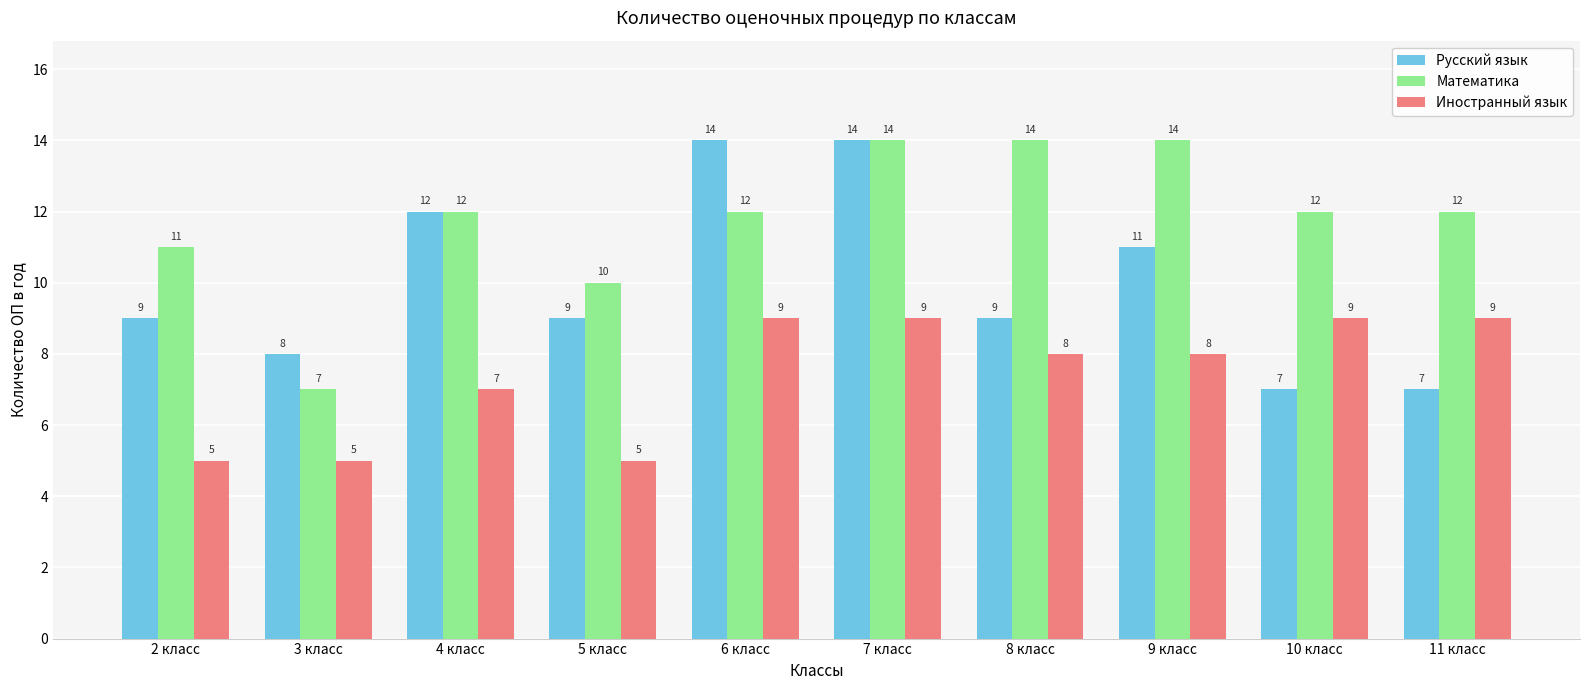

At which category is the sum across all series the highest?

7 класс